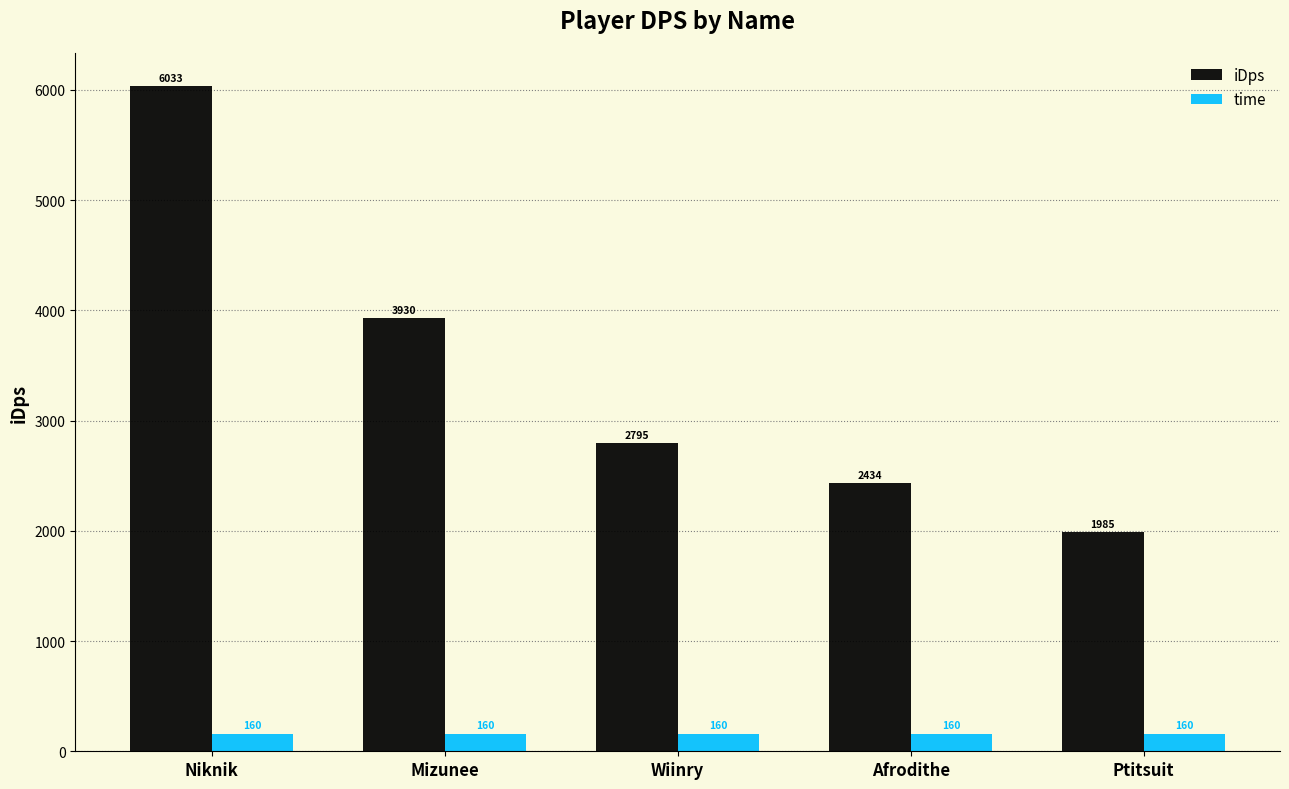

How many distinct data groups are displayed?

2